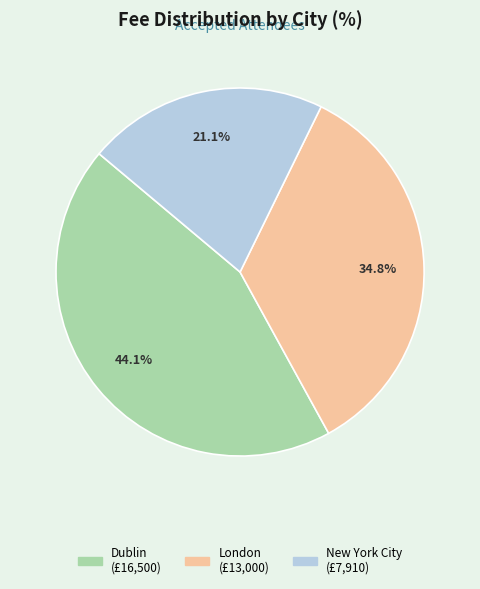

Does any single category account for the majority?

No